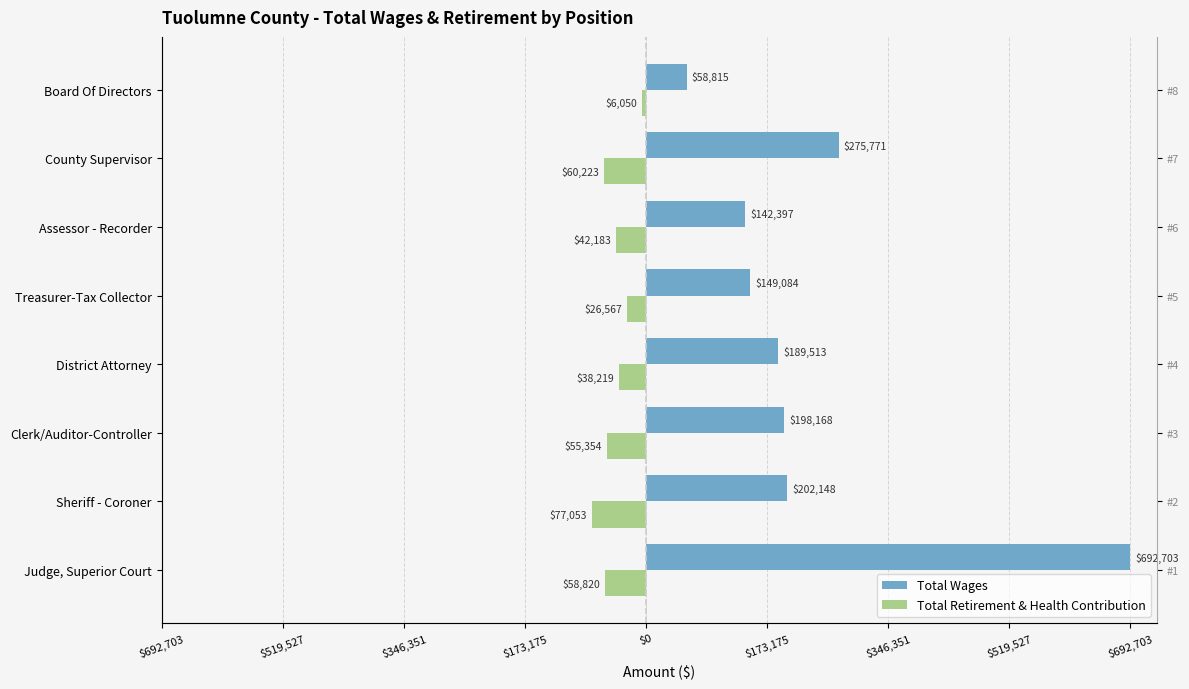

How many groups of bars are there?

8